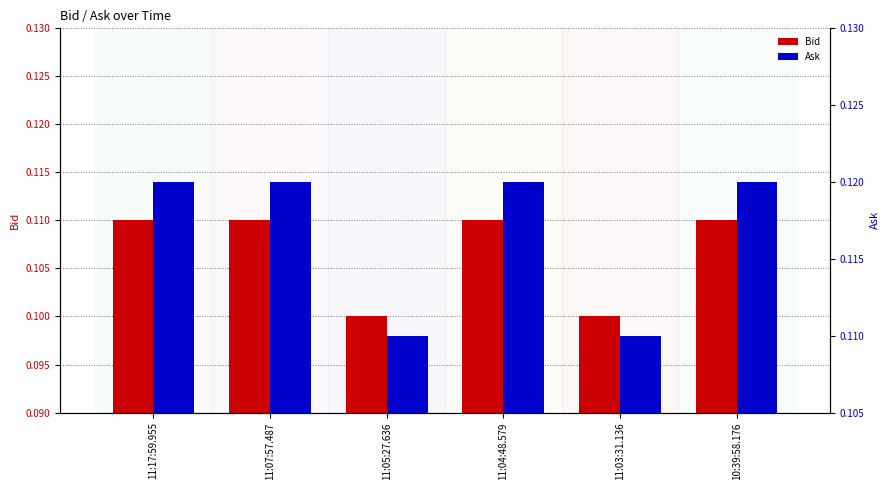

What is the label of the 2nd bar from the right?

11:03:31.136